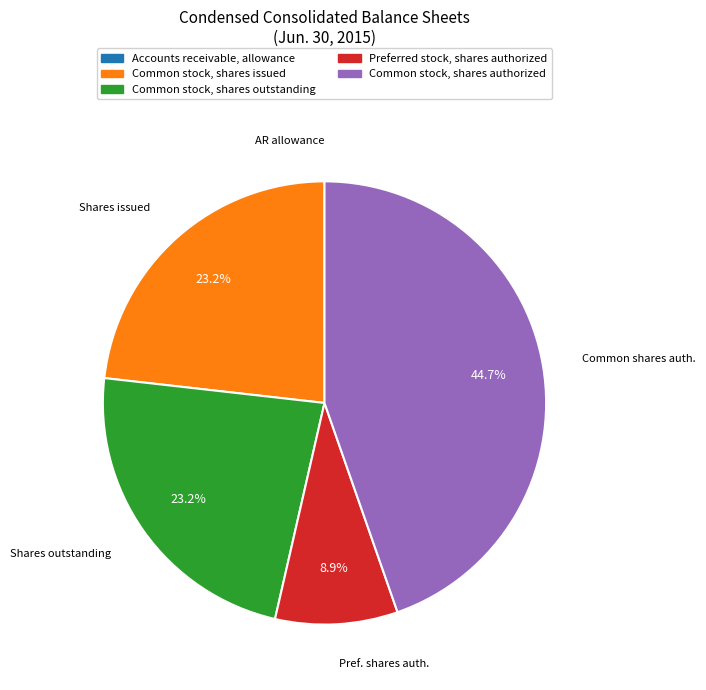

To the nearest percent, what percentage of the pie is Common stock, shares authorized?

45%